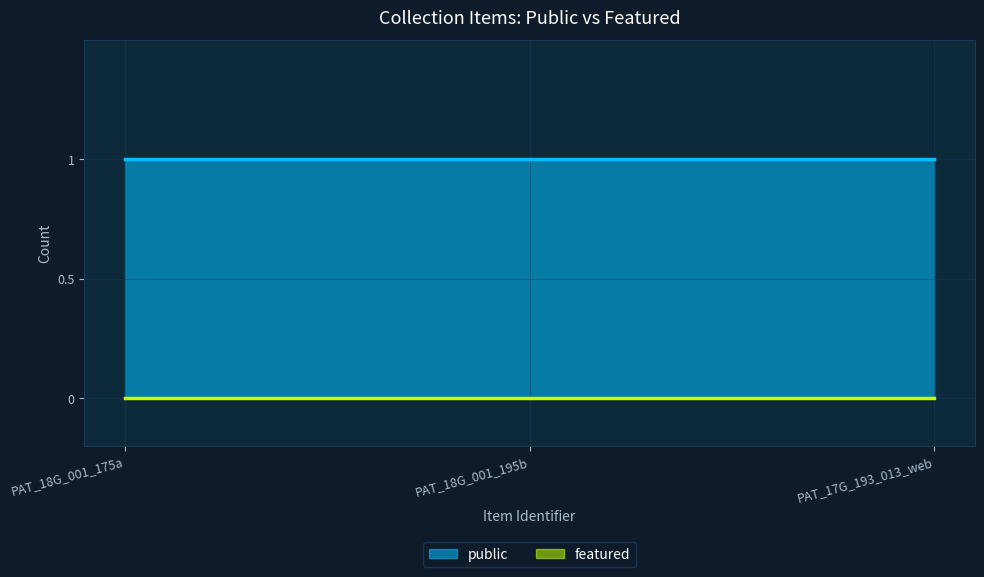

Between PAT_17G_193_013_web and PAT_18G_001_175a, which is larger?

PAT_17G_193_013_web